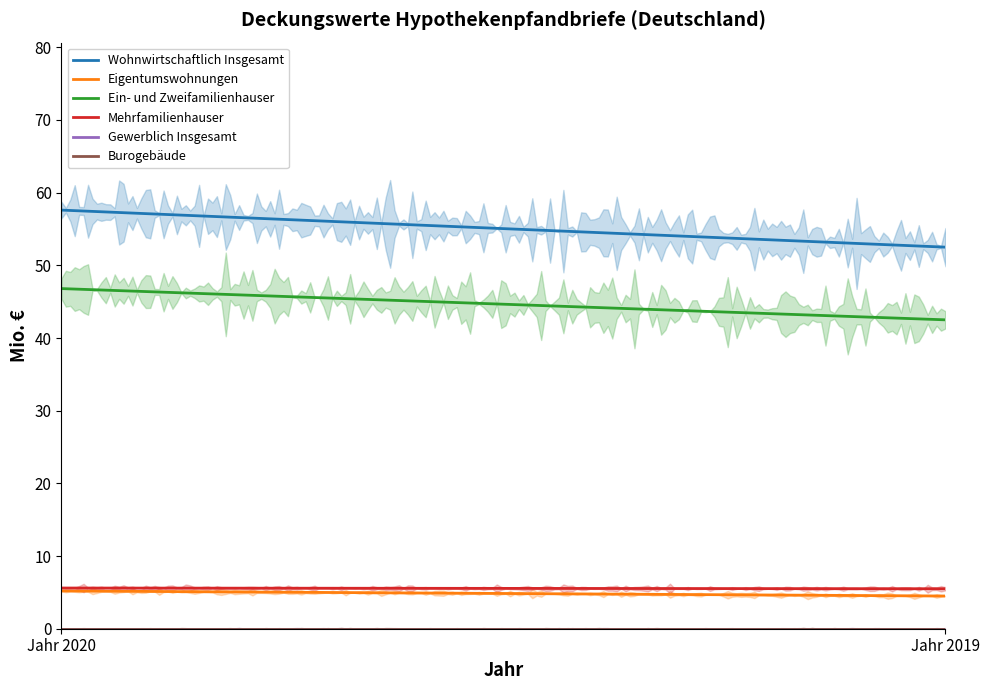

Reading right to left, extract all data points from this chart.

Wohnwirtschaftlich Insgesamt: 52.5	57.6
Eigentumswohnungen: 4.5	5.2
Ein- und Zweifamilienhauser: 42.5	46.8
Mehrfamilienhauser: 5.5	5.6
Gewerblich Insgesamt: 0.0	0.0
Burogebäude: 0.0	0.0